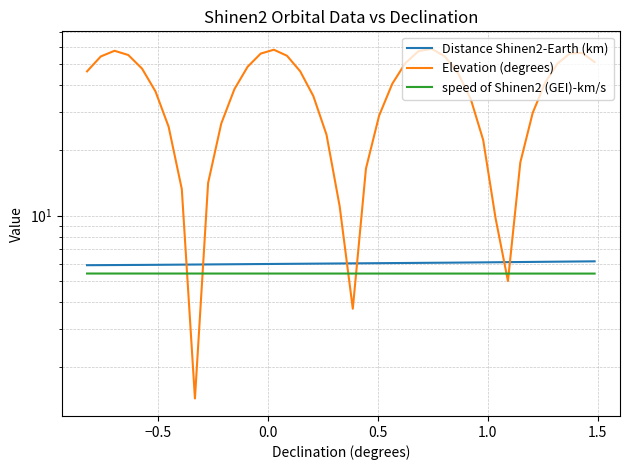

In Elevation (degrees), how many points are higher than both neighbors (excluding endpoints)?

4